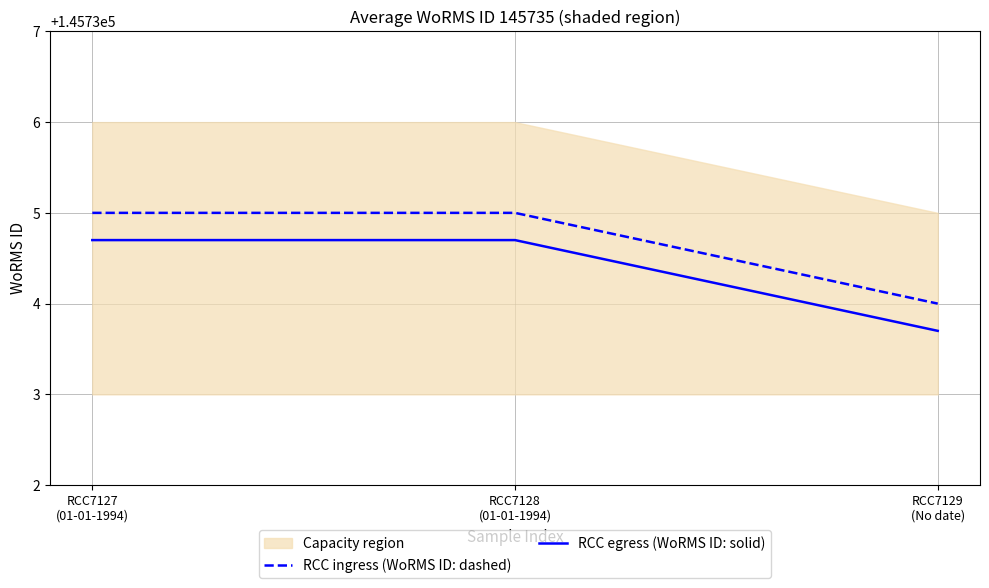

Which series changed the most between RCC7127
(01-01-1994) and RCC7128
(01-01-1994)?

RCC ingress (WoRMS ID: dashed)